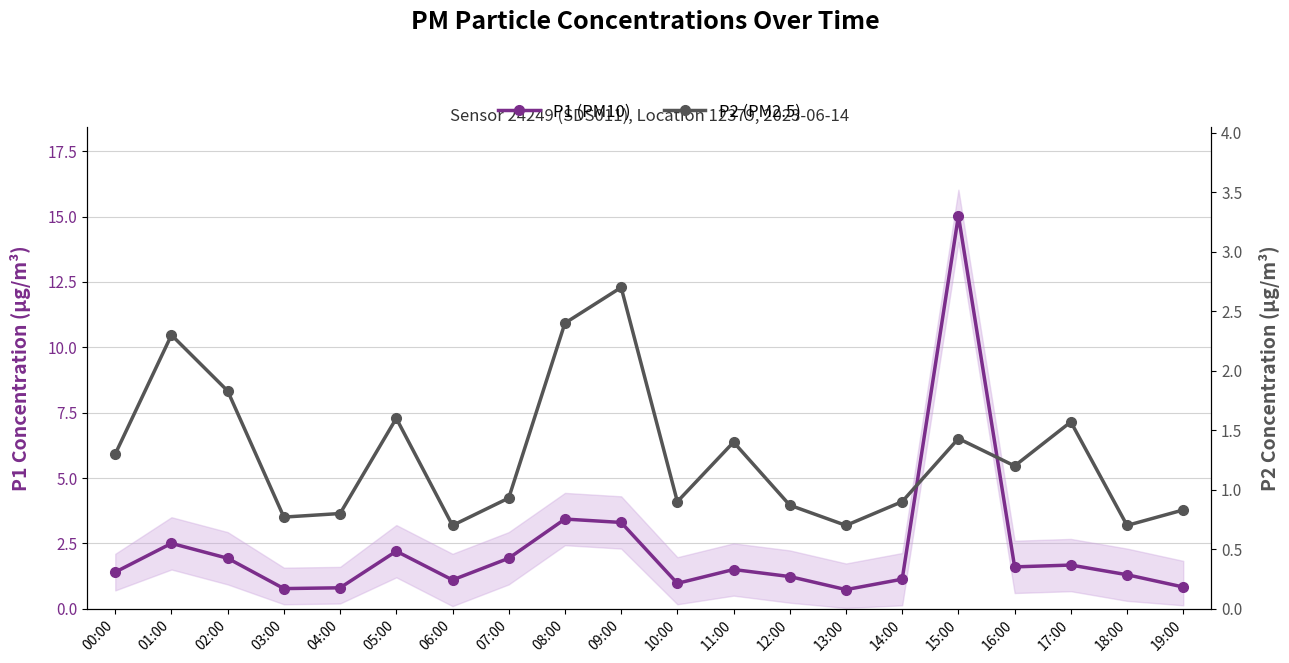

Where is the first local maximum for P2 (PM2.5)?

01:00